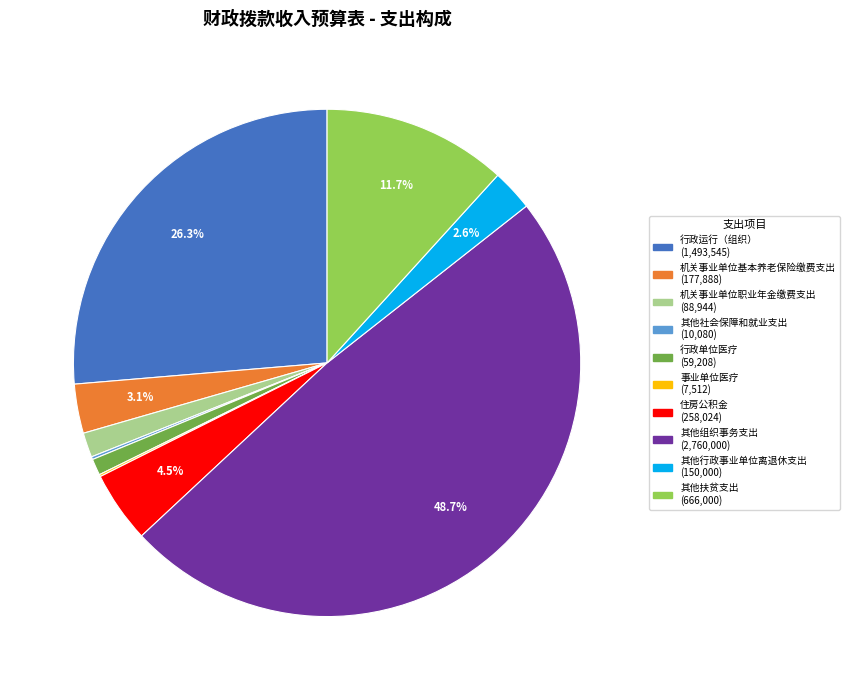

What percentage is the 行政运行（组织） slice, to the nearest percent?

26%